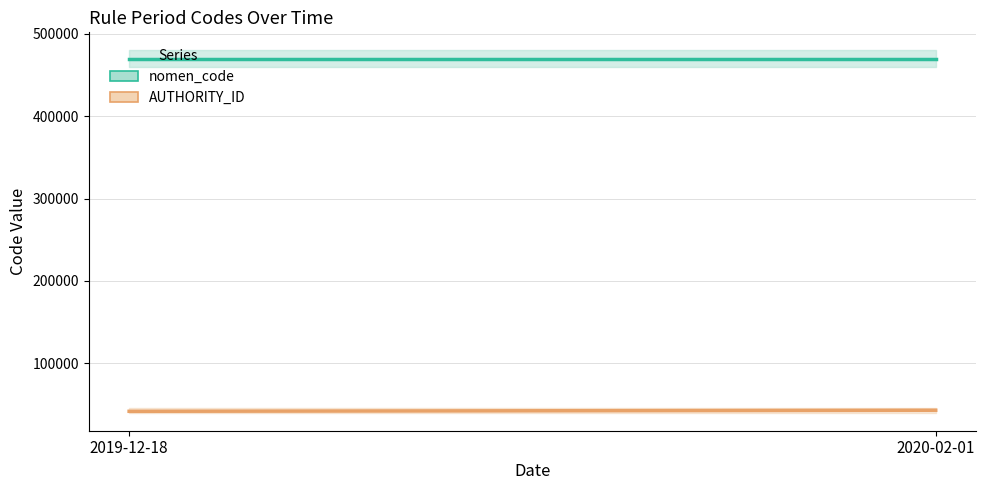

What is the difference between the AUTHORITY_ID values at 2020-02-01 and 2019-12-18?

1281